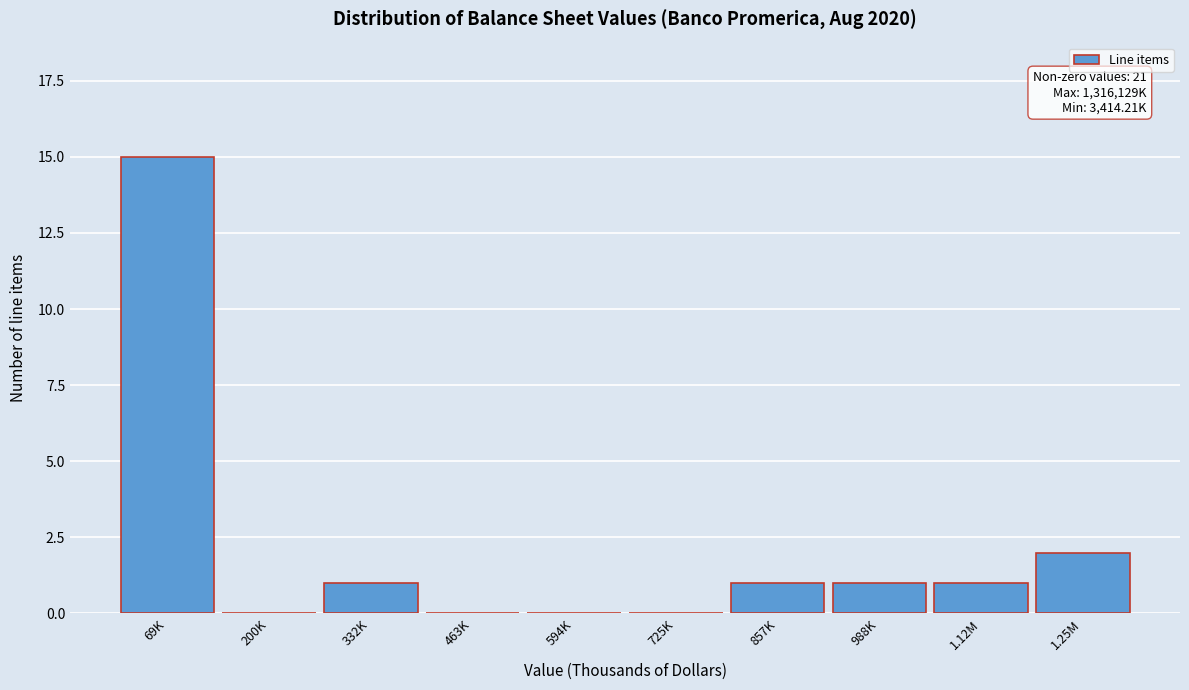

Reading left to right, what are all the values shown in this chart?

69K=15	200K=0	332K=1	463K=0	594K=0	725K=0	857K=1	988K=1	1.12M=1	1.25M=2